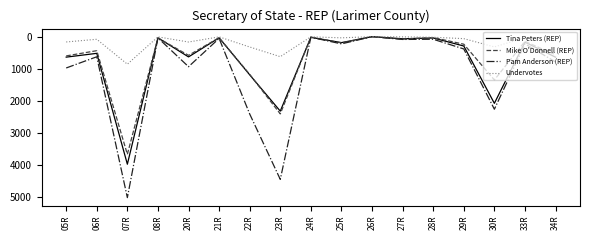

At which category is the sum across all series the highest?

07R